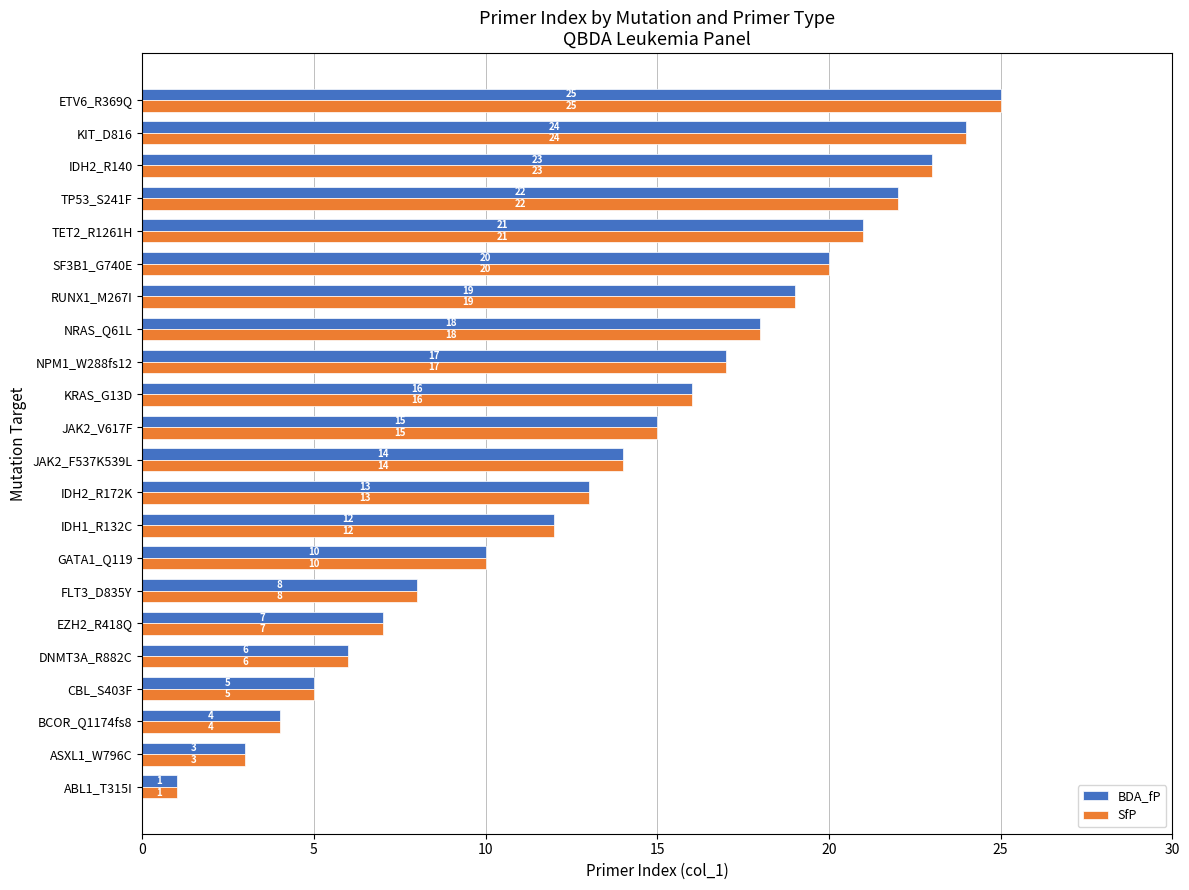

Is it true that SfP equals 10 at TET2_R1261H?

False